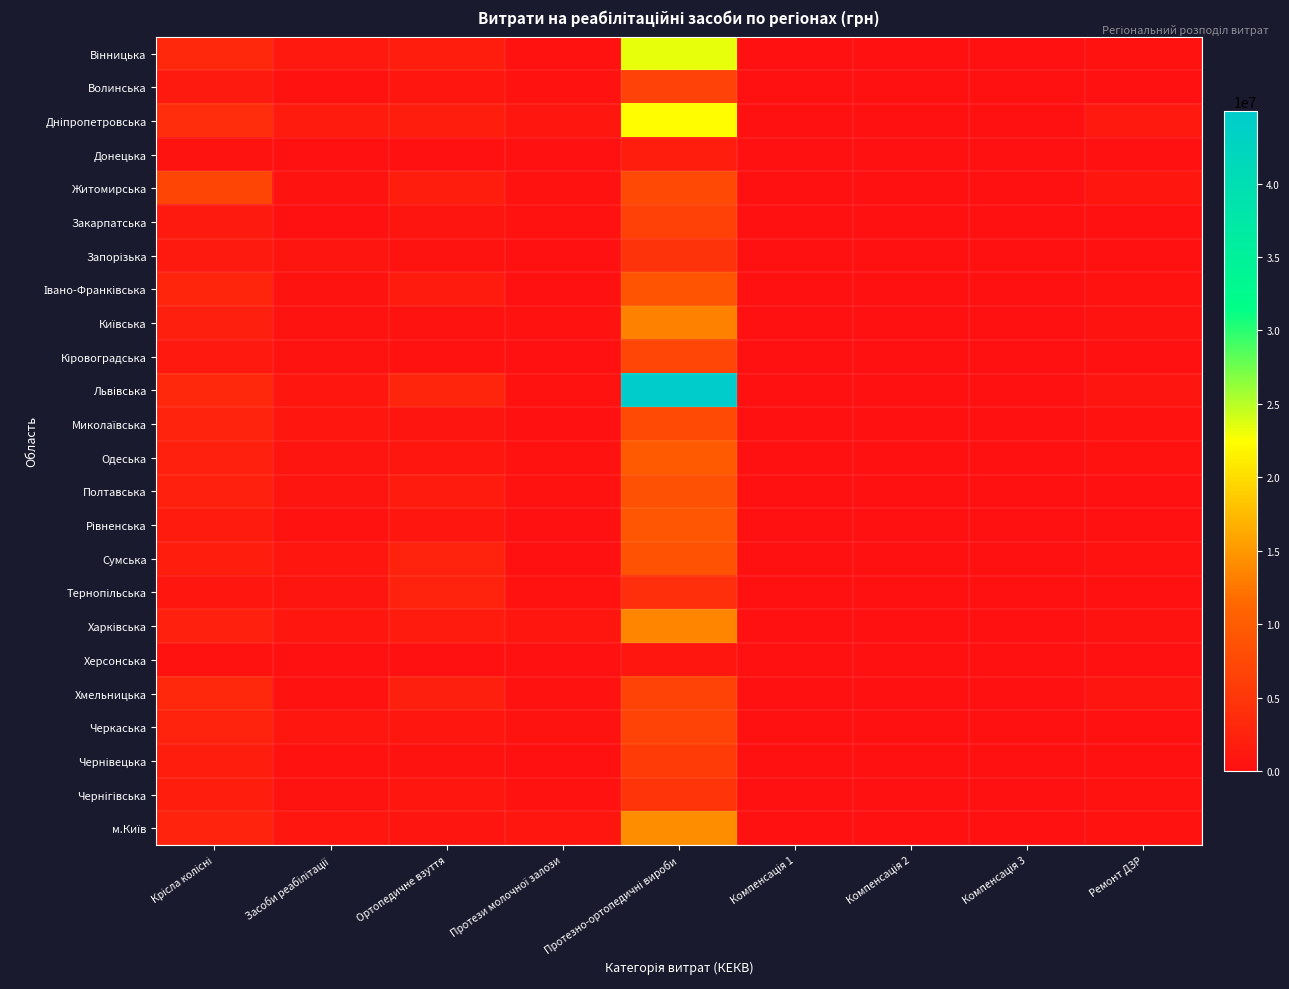

Count the number of categories in the chart.

9